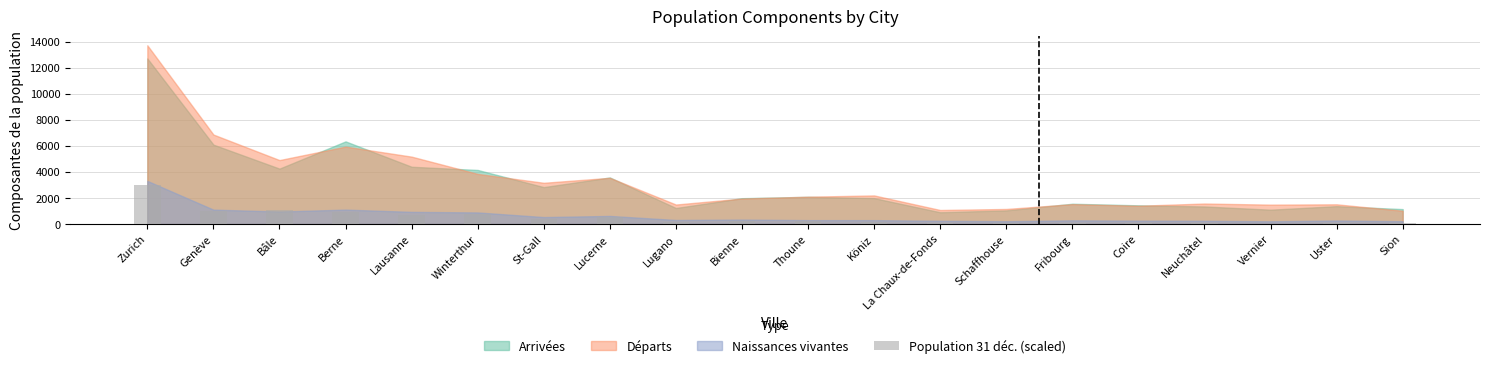

How many data points does each series have?

20